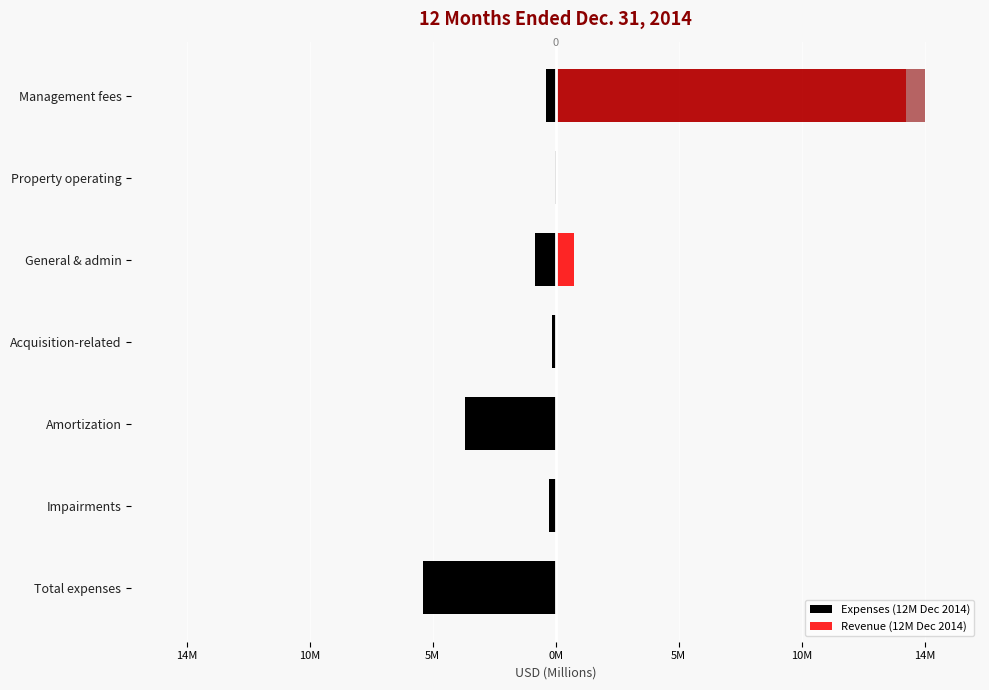

Count the number of categories in the chart.

7